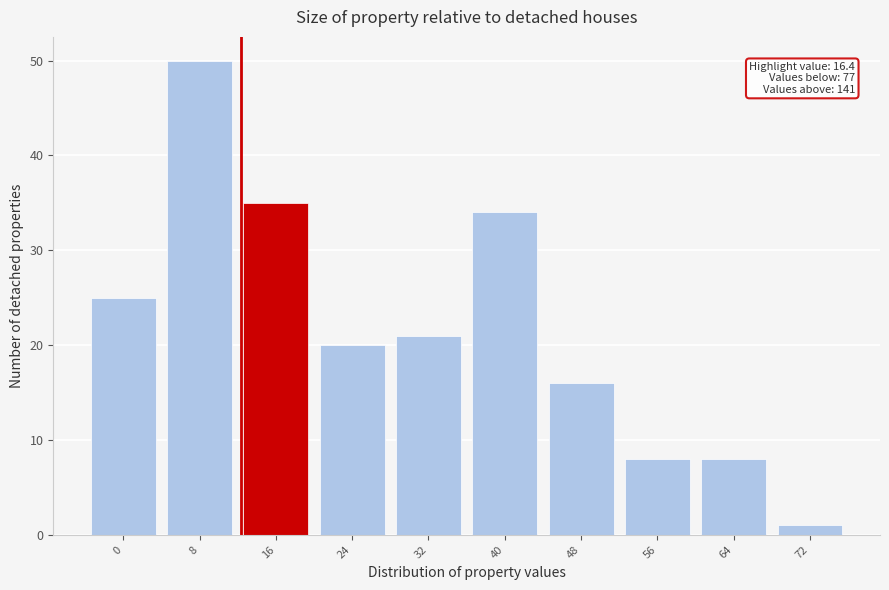

Reading left to right, what are all the values shown in this chart?

25	50	35	20	21	34	16	8	8	1